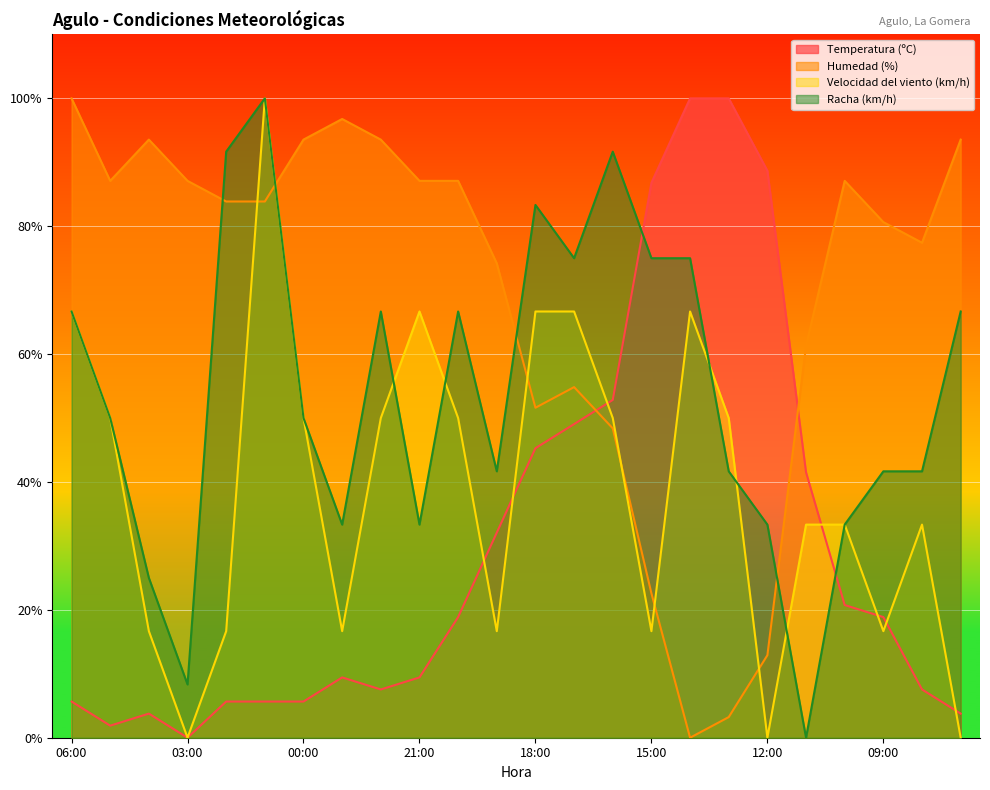

Does the chart display data point markers on the line(s)?

No